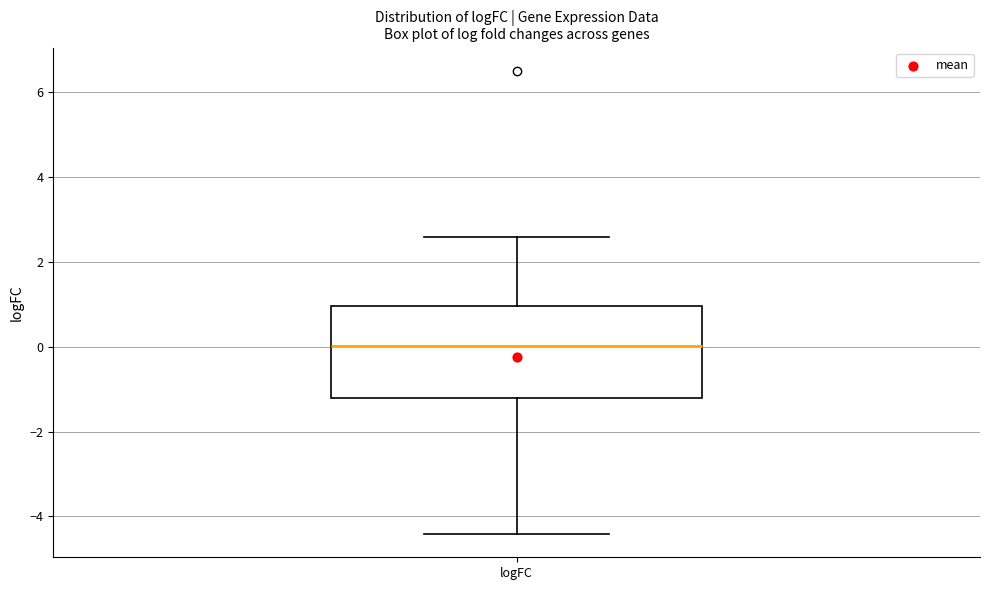

Where is the upper edge of the box for logFC on the y-axis? The values are not printed on the chart, so give them approximately, as read against the axis.

1.0